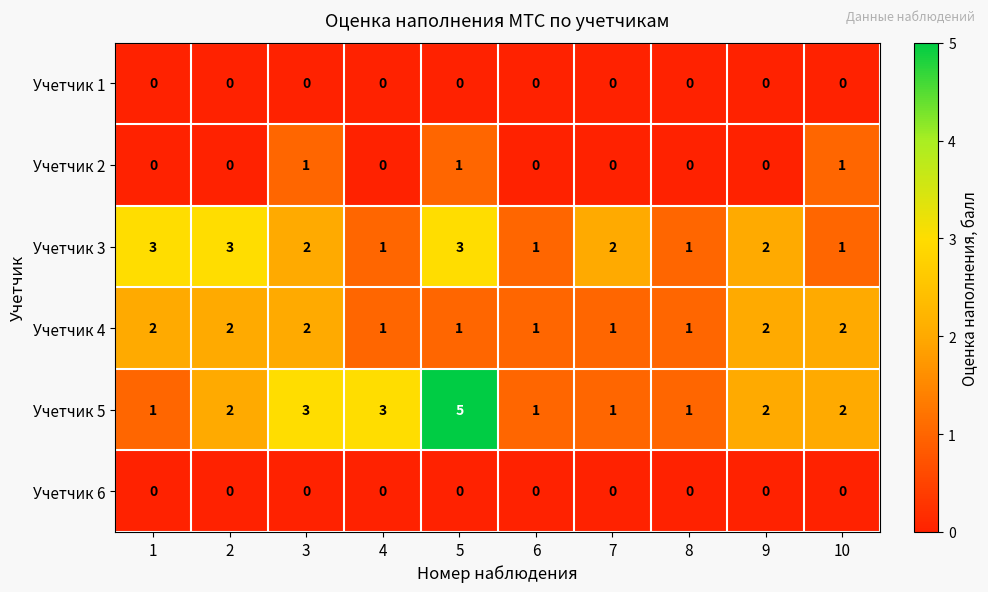

What is the greatest value displayed?

5